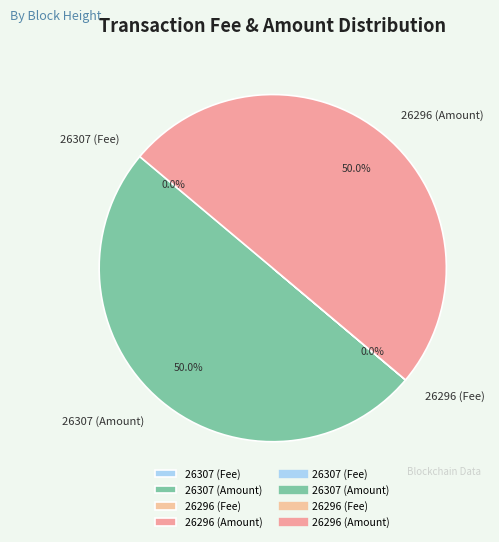

What is the ratio of the value at 26307 (Amount) to the value at 26296 (Amount)?

1.0